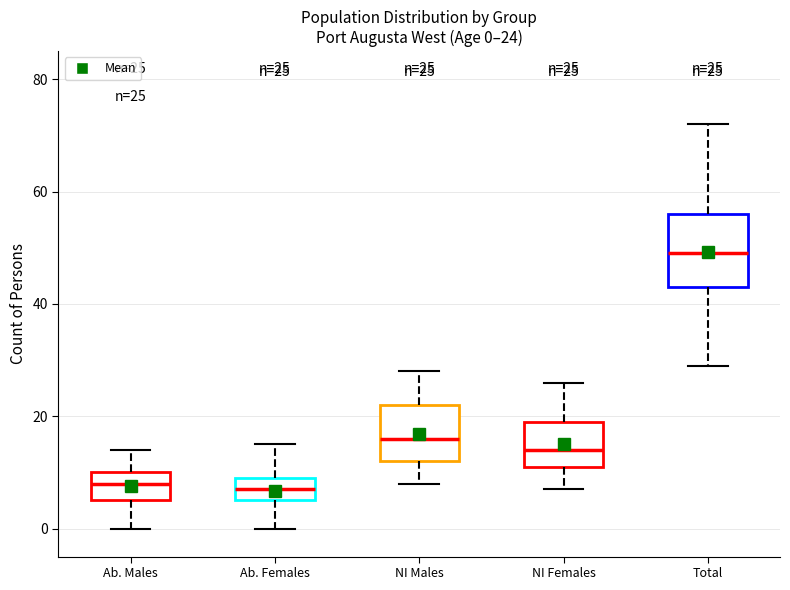

Comparing the boxes themselves (not the whiskers), which one is the tallest?

Total